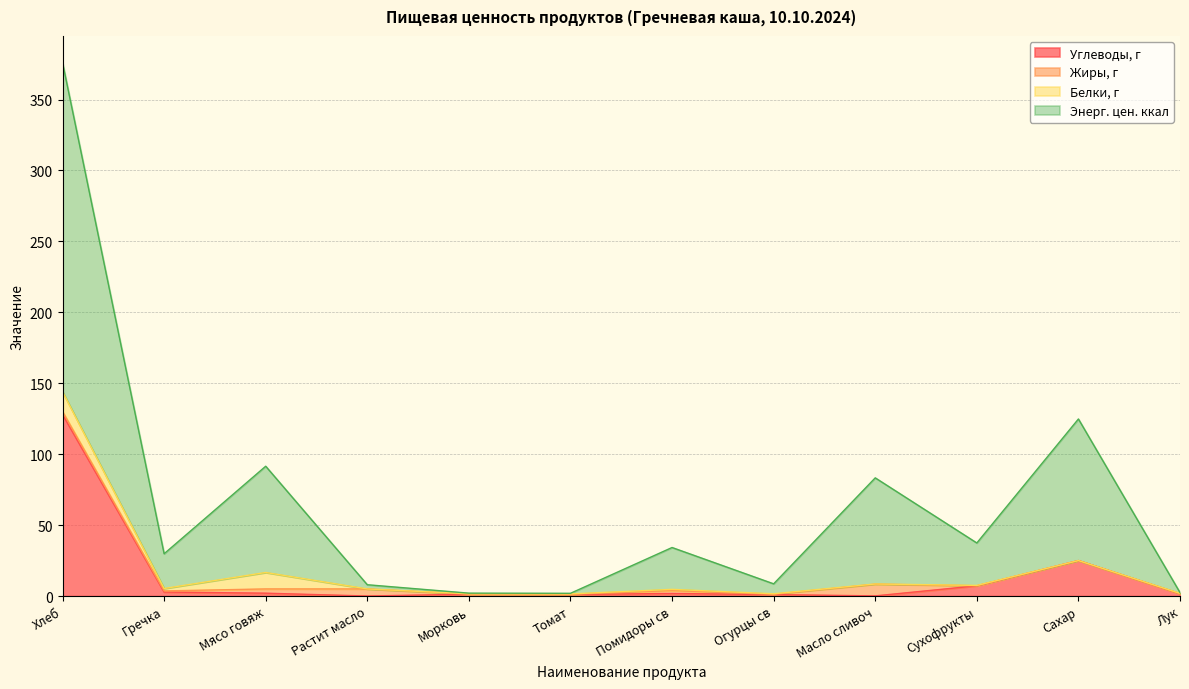

Is it true that Энерг. цен. ккал equals 8.6 at Огурцы св?

True